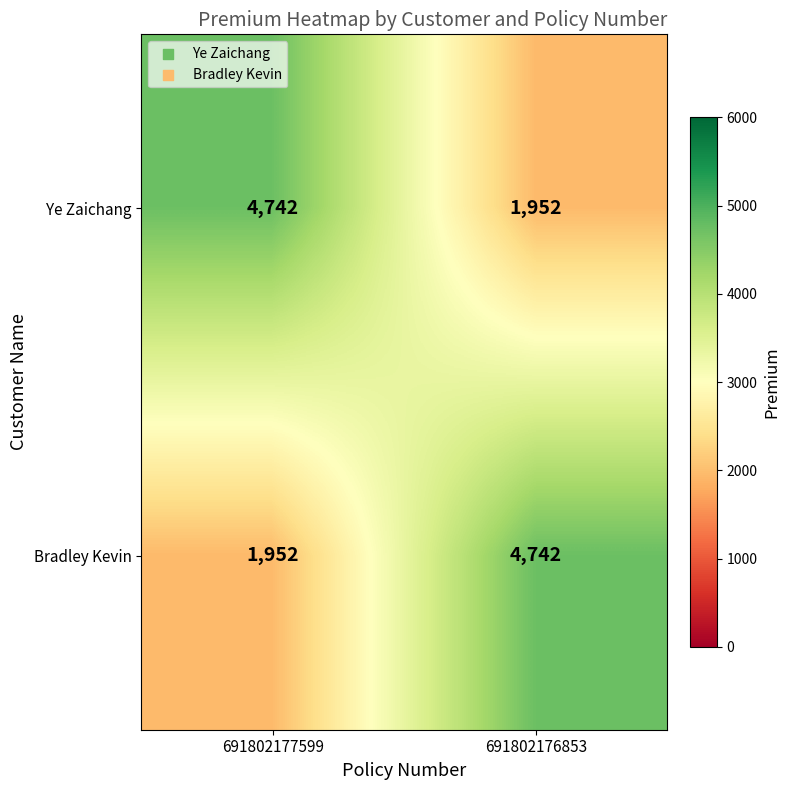

What is the difference between the Bradley Kevin values at 691802177599 and 691802176853?

2790